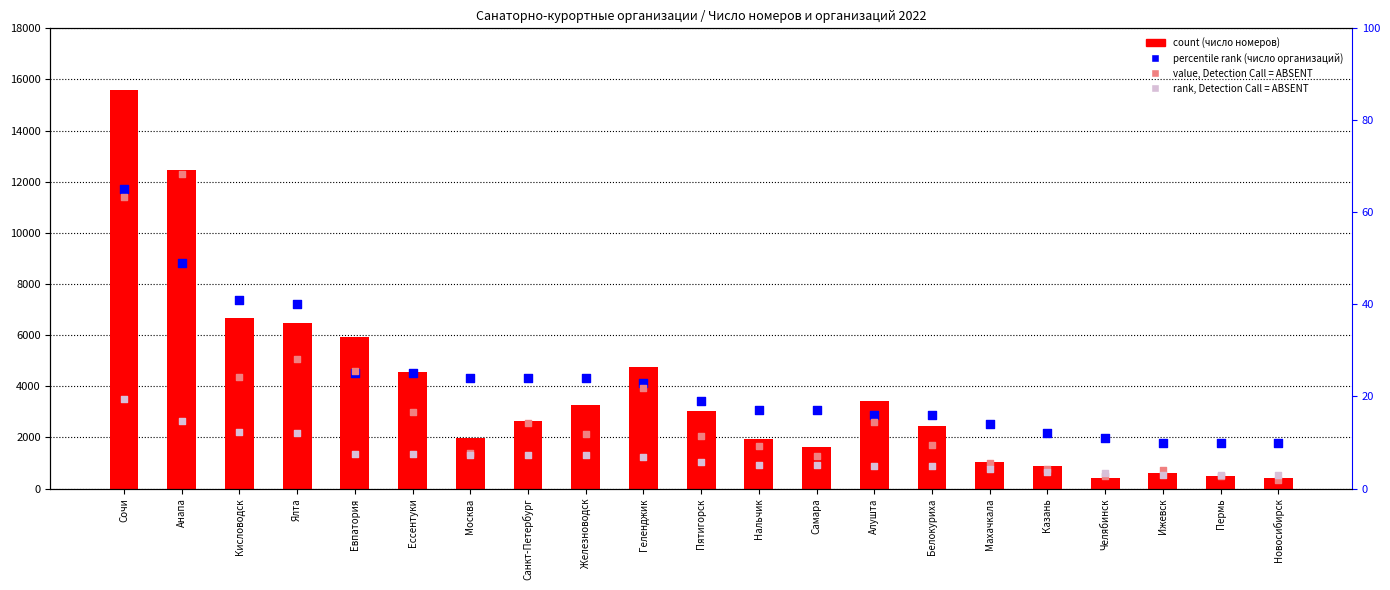

At how many categories does at least one series exceed 6432?

4